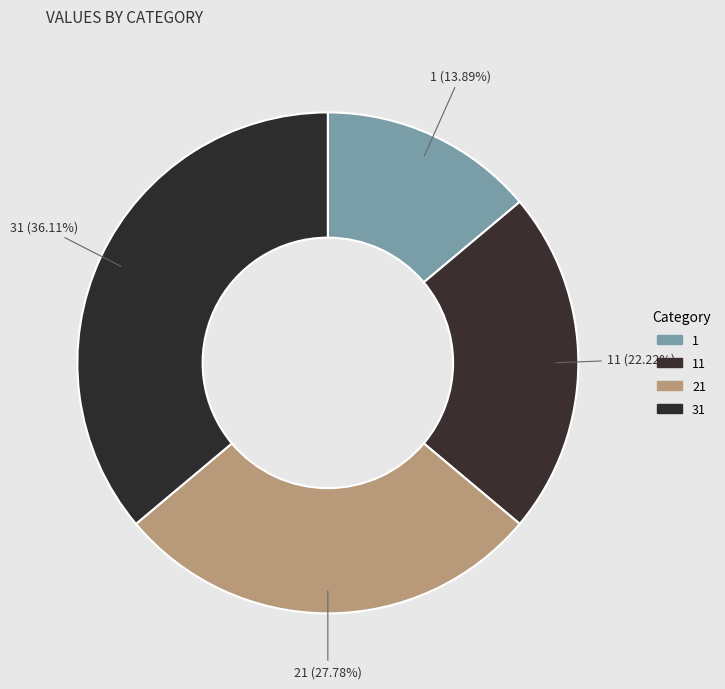

Which category has the biggest portion of the pie?

31